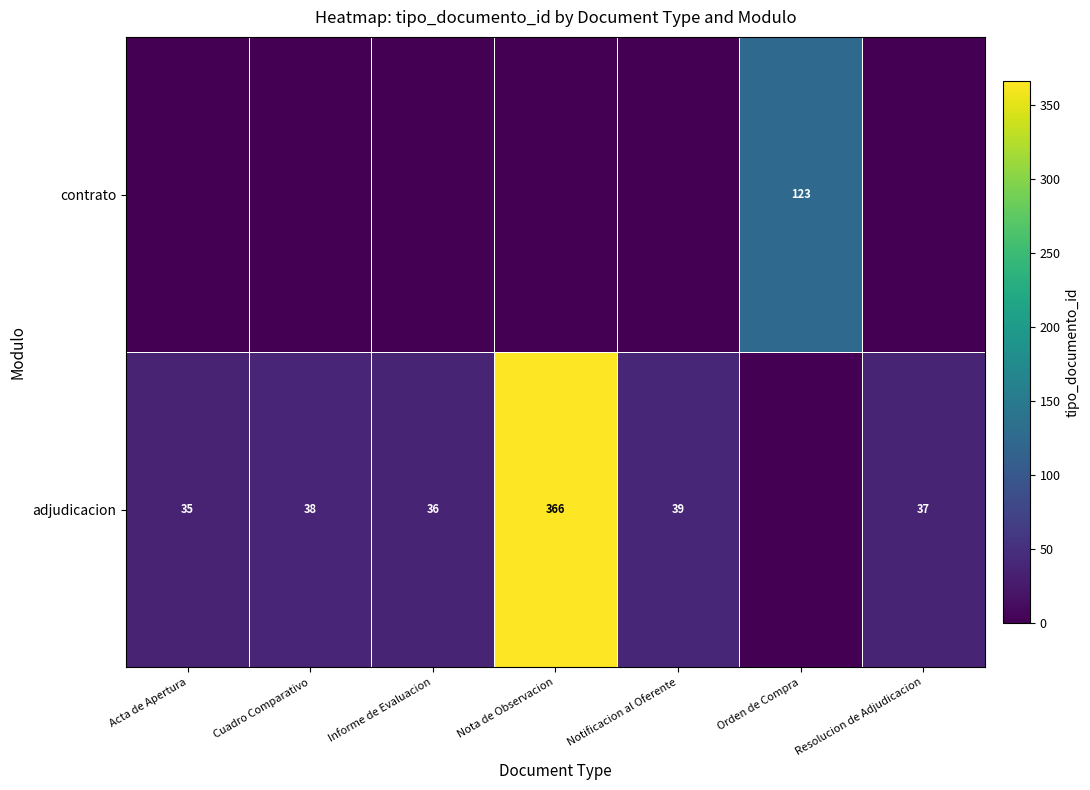

At which category is the sum across all series the highest?

Nota de Observacion